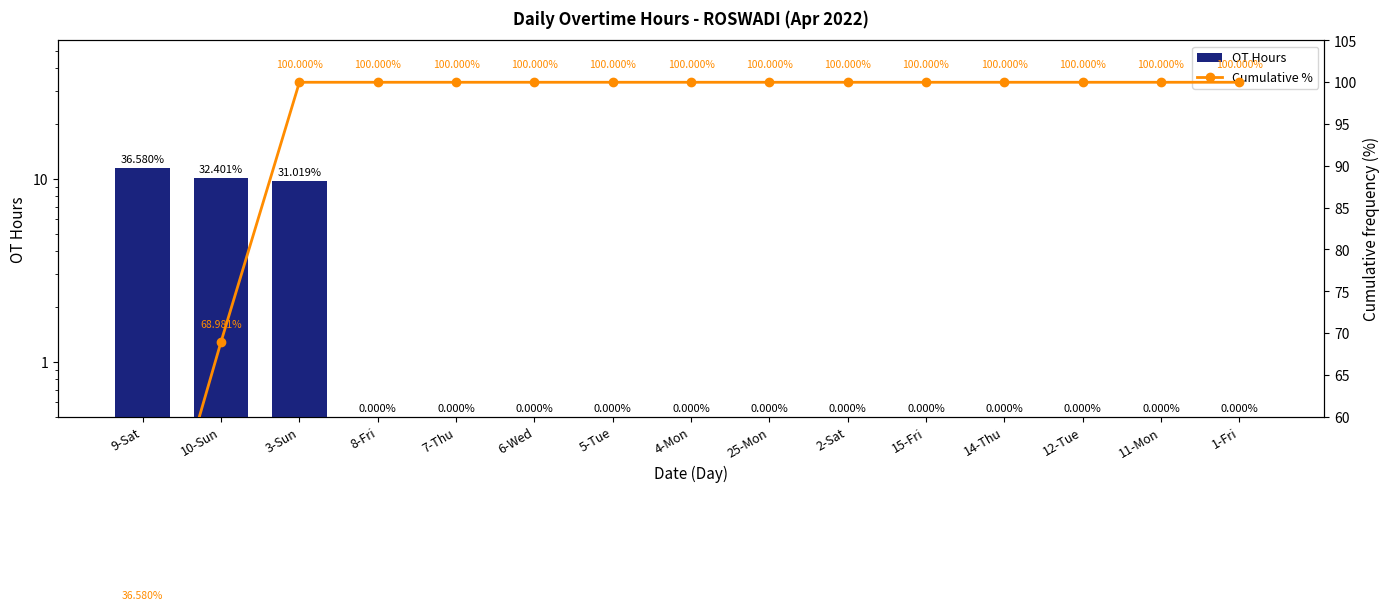

Read the Cumulative % value at 8-Fri.

100.0